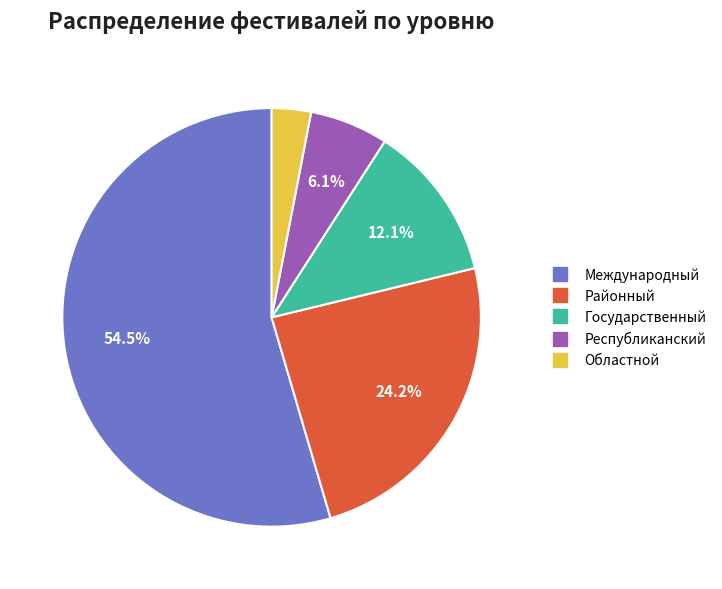

True or false: Государственный accounts for 25% of the total.

False